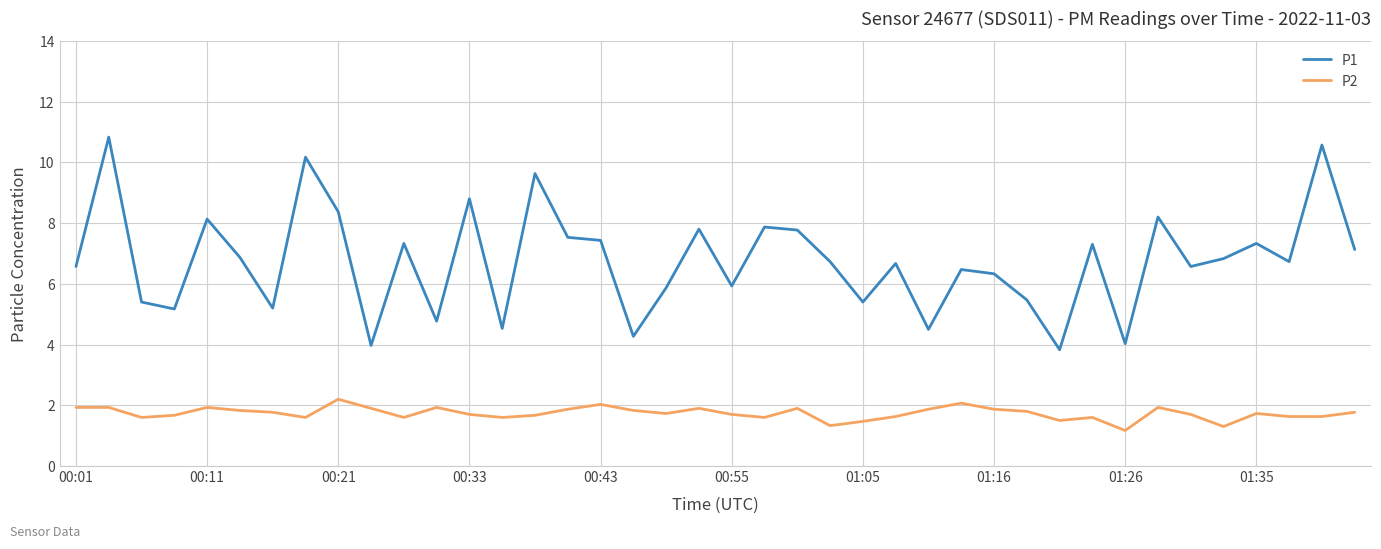

Rank the series by their average value, from lowest to highest.

P2, P1